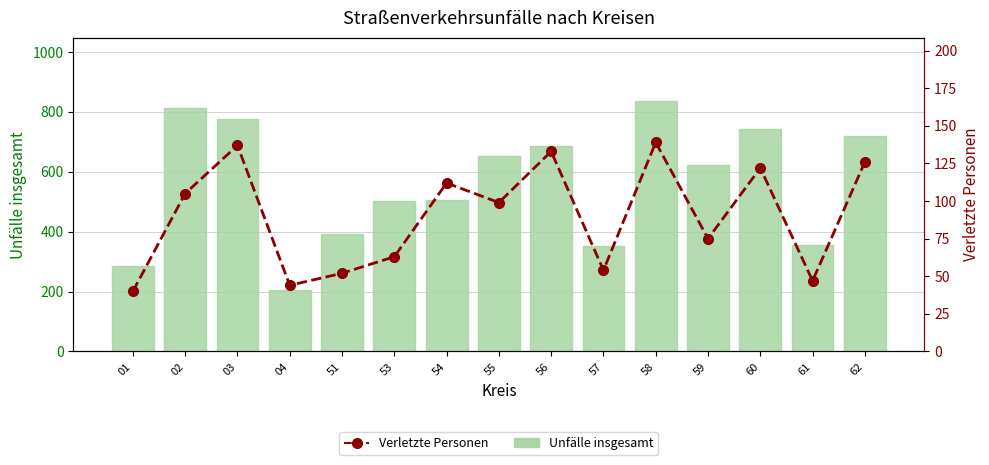

Which series has the widest spread of values?

Unfälle insgesamt